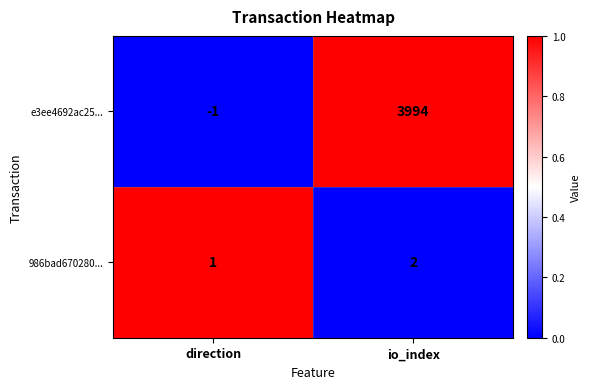

True or false: e3ee4692ac25... has a value of -2 at direction.

False